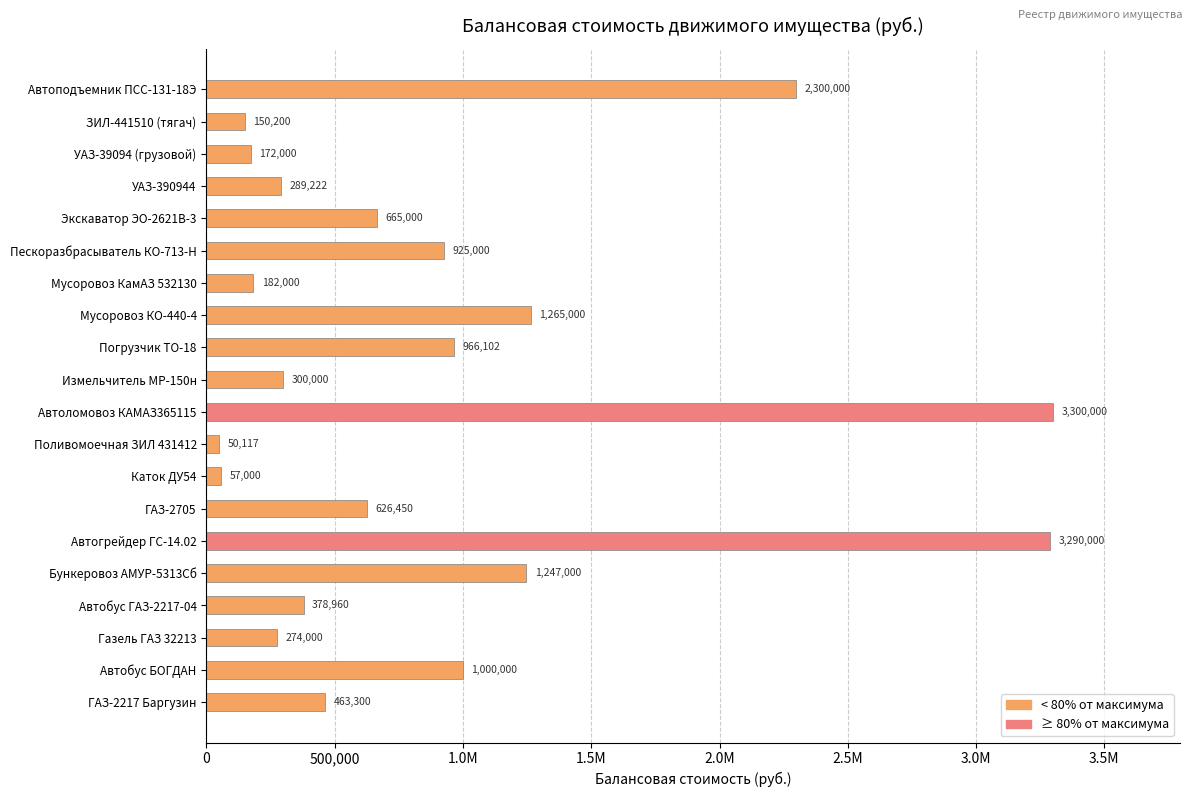

Does the chart contain stacked bars?

No